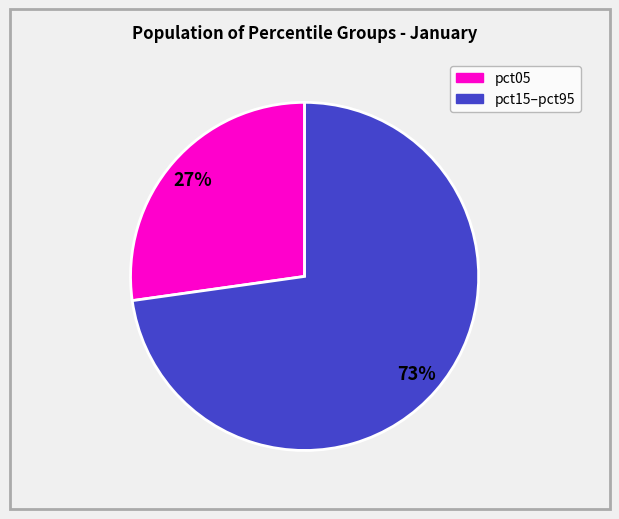

Is there a majority slice in this chart?

Yes